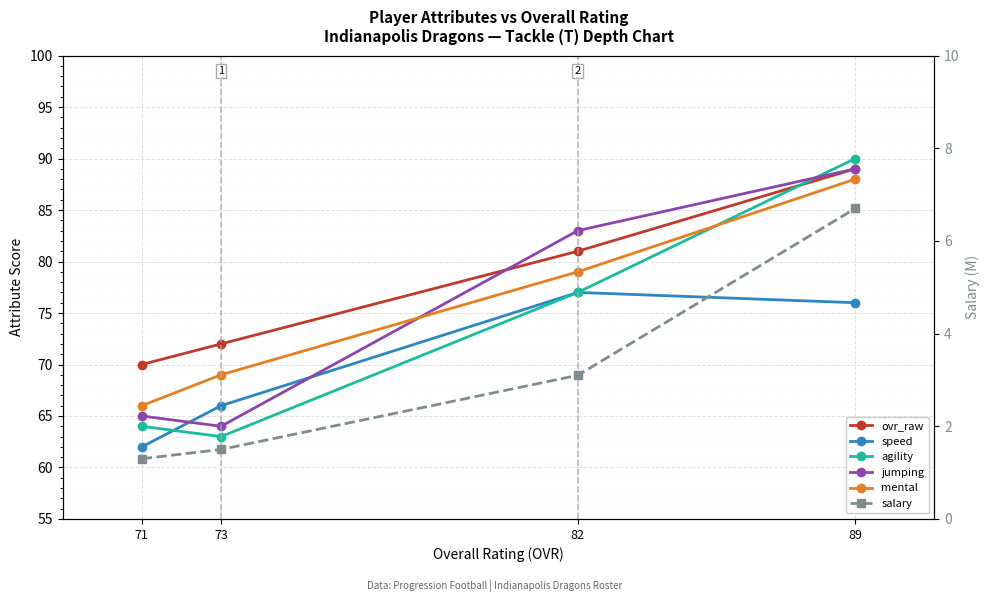

What is the greatest value displayed?

90.0